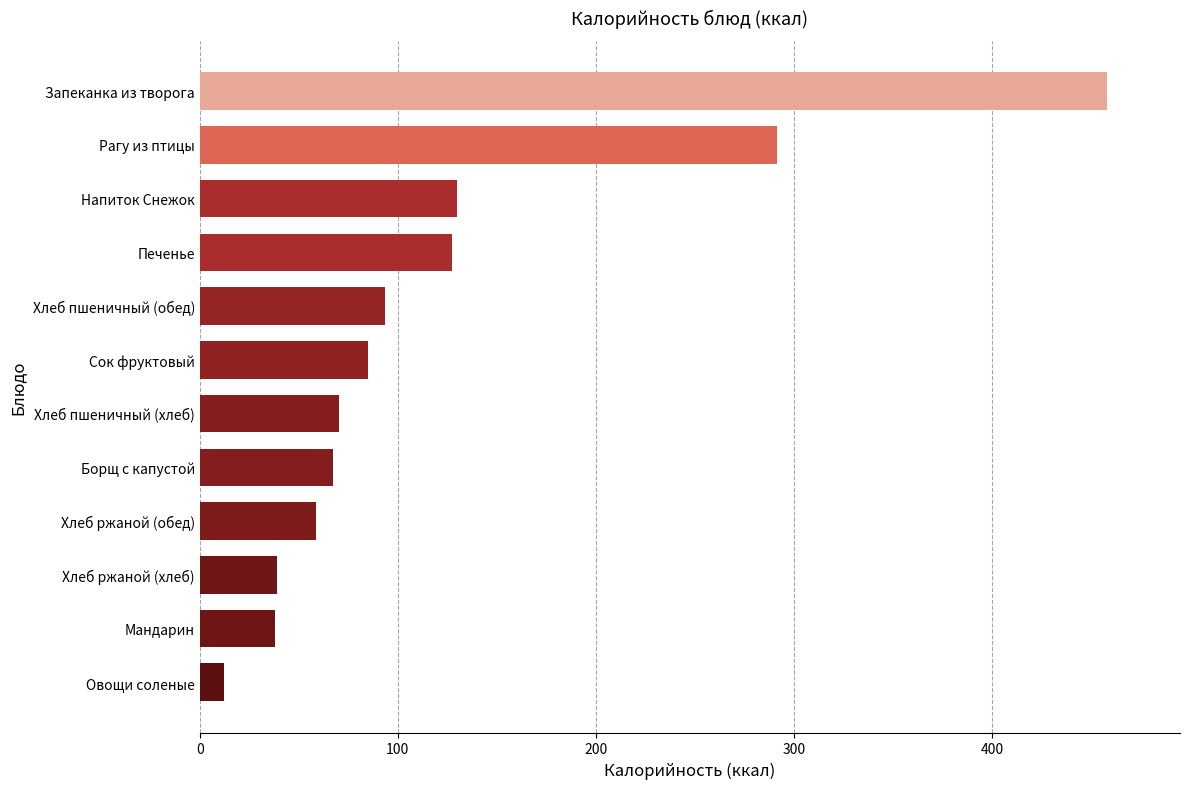

The chart shows a value of 127.4 at Печенье. True or false?

True